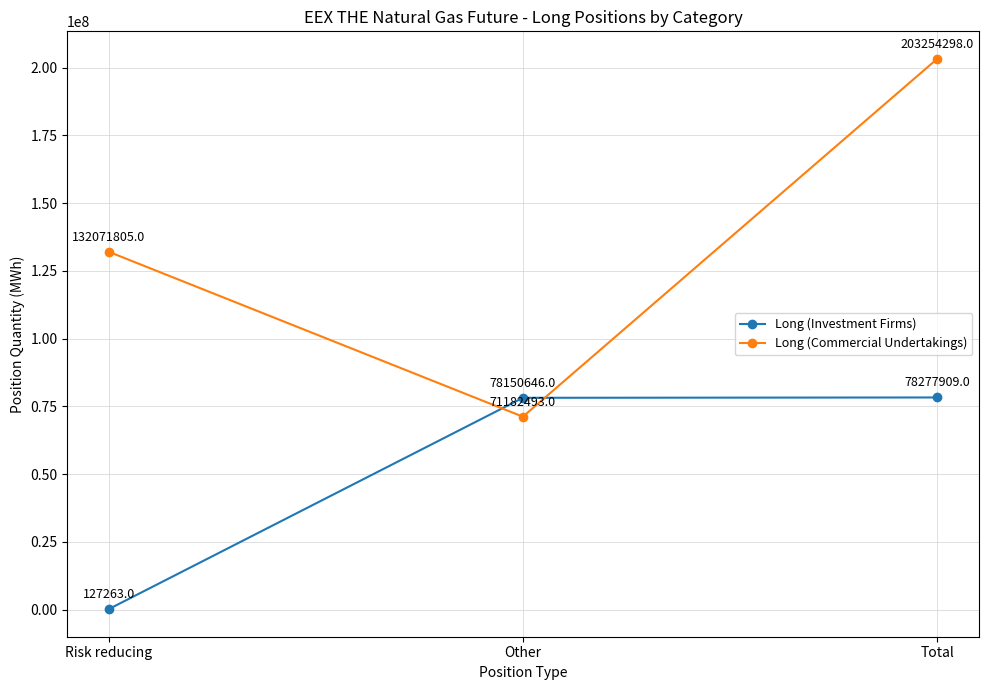

Which series changed the most between Other and Total?

Long (Commercial Undertakings)